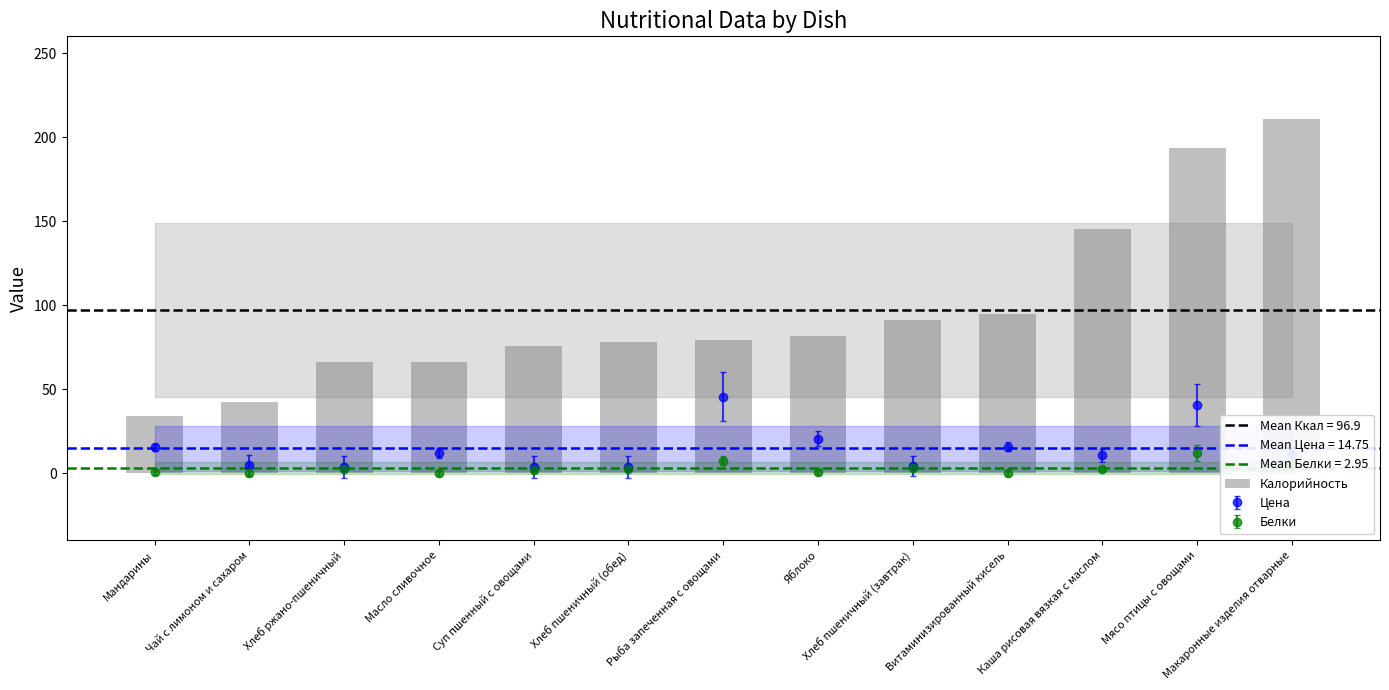

What position from the right is Суп пшенный с овощами?

9